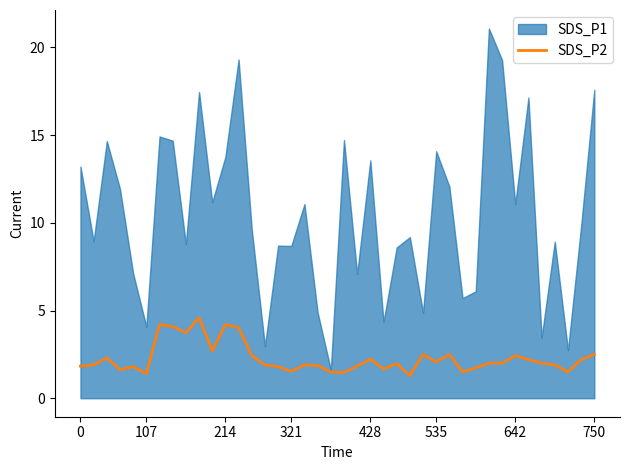

What is the lowest value of the SDS_P2 series?

1.3